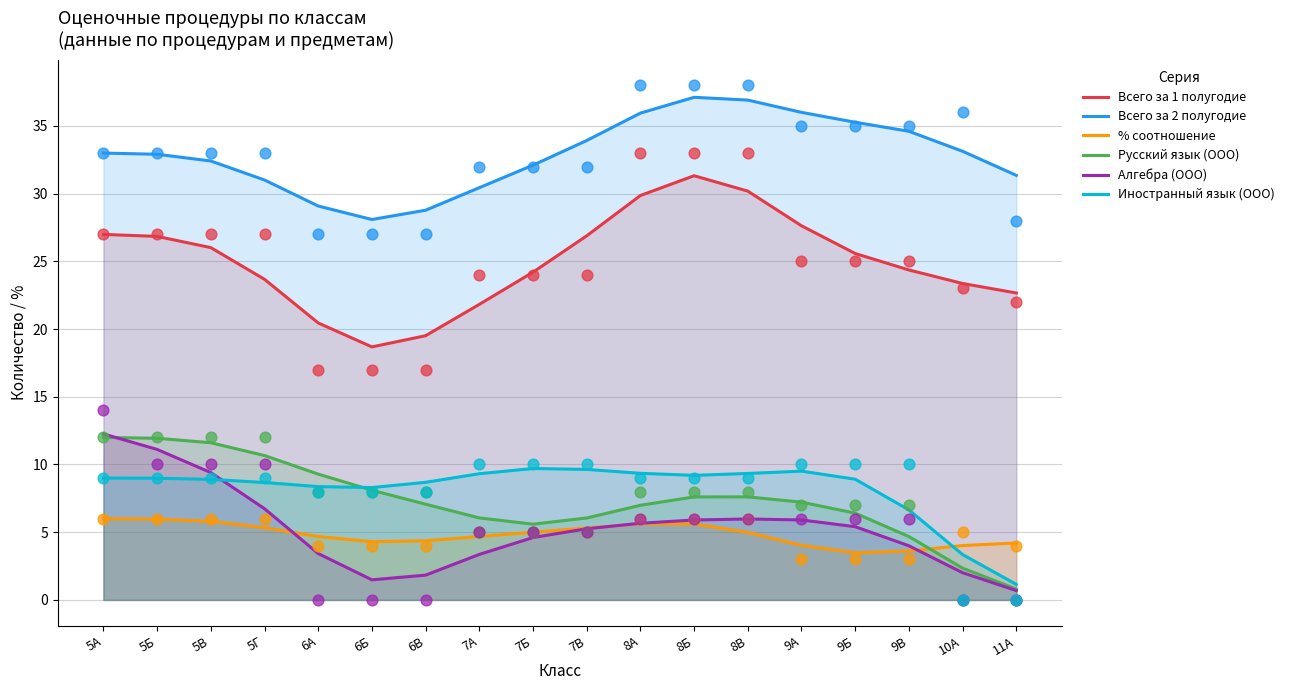

At how many categories does at least one series exceed 24?

18